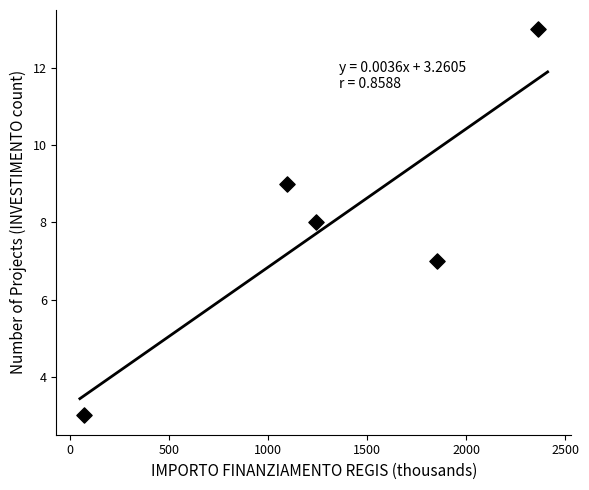

What is the range of Y values (max minus min)?

10